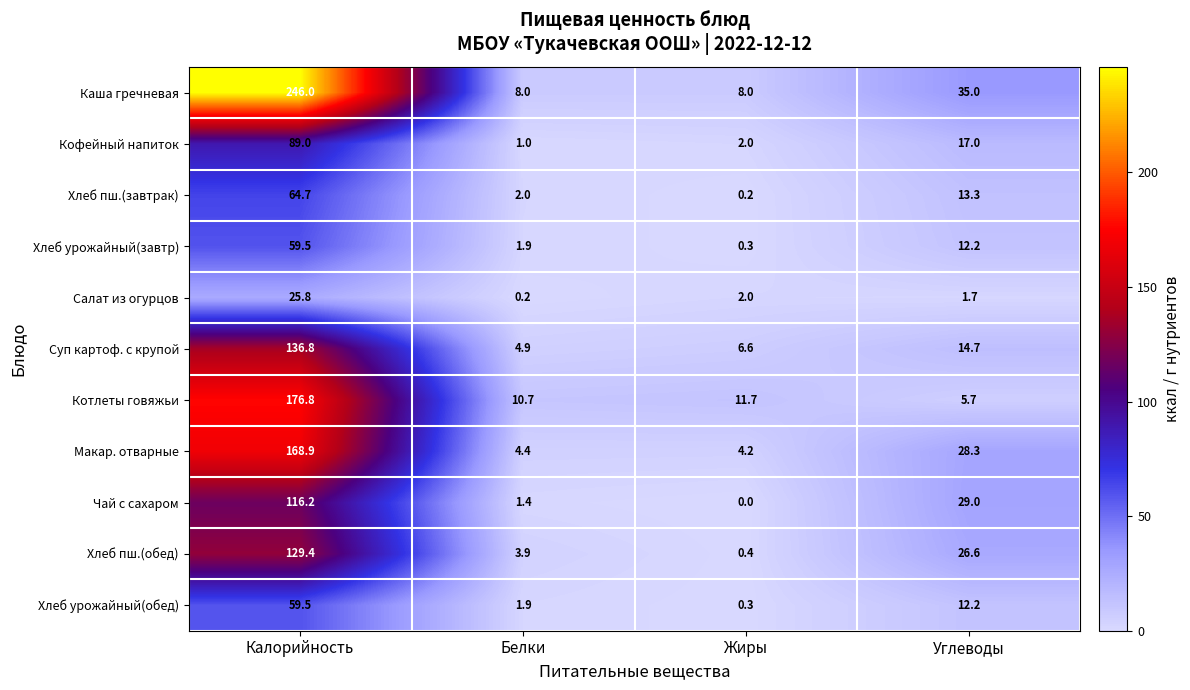

What is the highest value of the Котлеты говяжьи series?

176.8